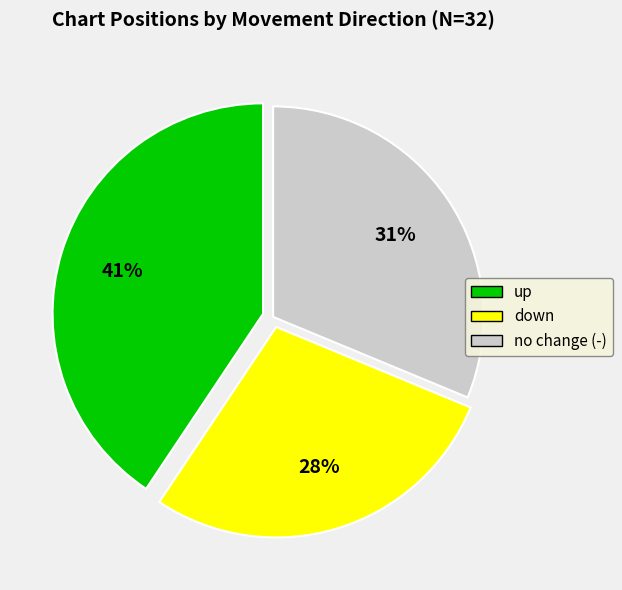

Is there any slice that represents more than half of the pie?

No